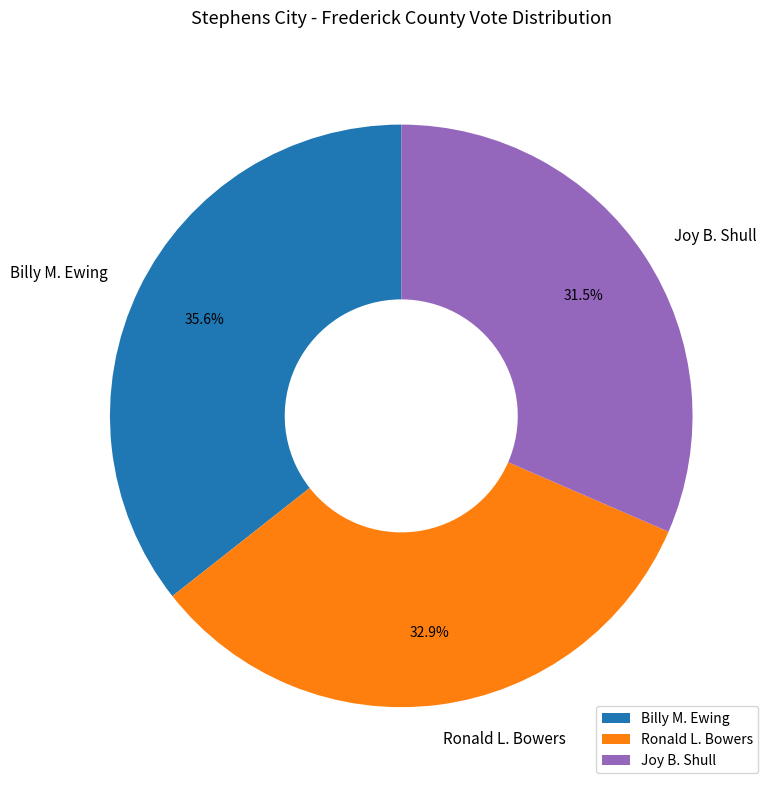

Count the number of slices in the pie.

3